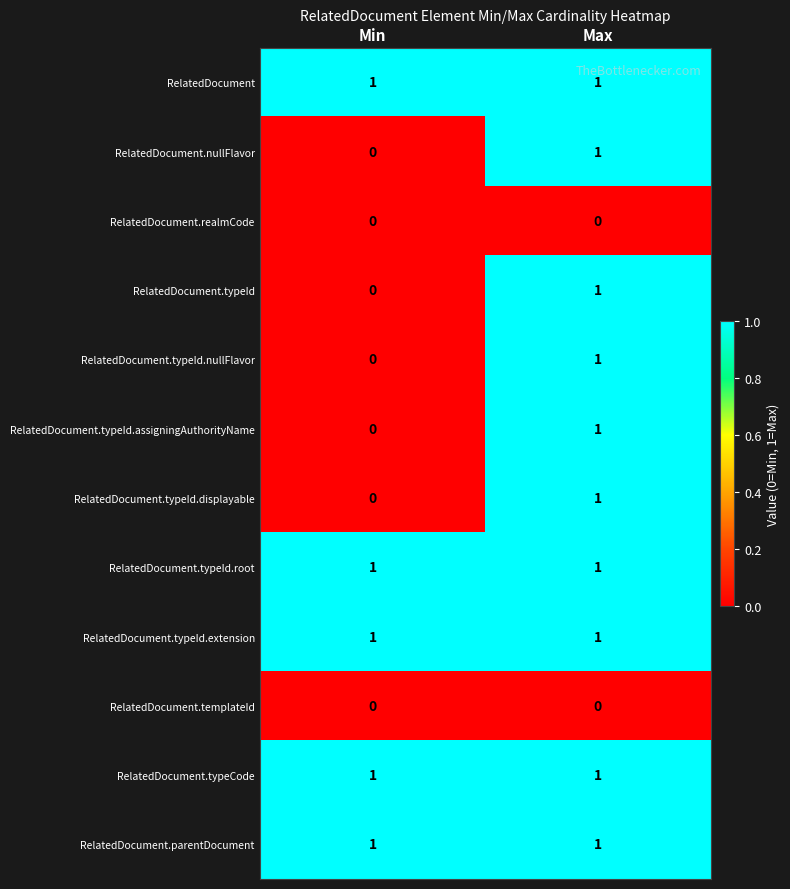

Is the value of RelatedDocument.parentDocument at Max greater than the value of RelatedDocument.typeId.displayable at Min?

Yes